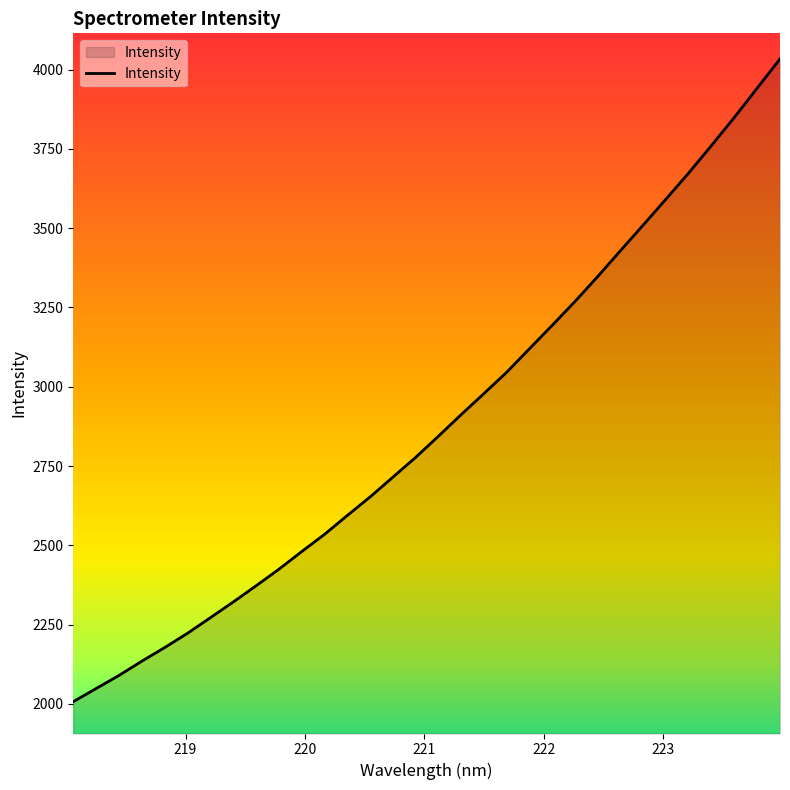

True or false: there are more than 0 points higher than both neighbors.

False